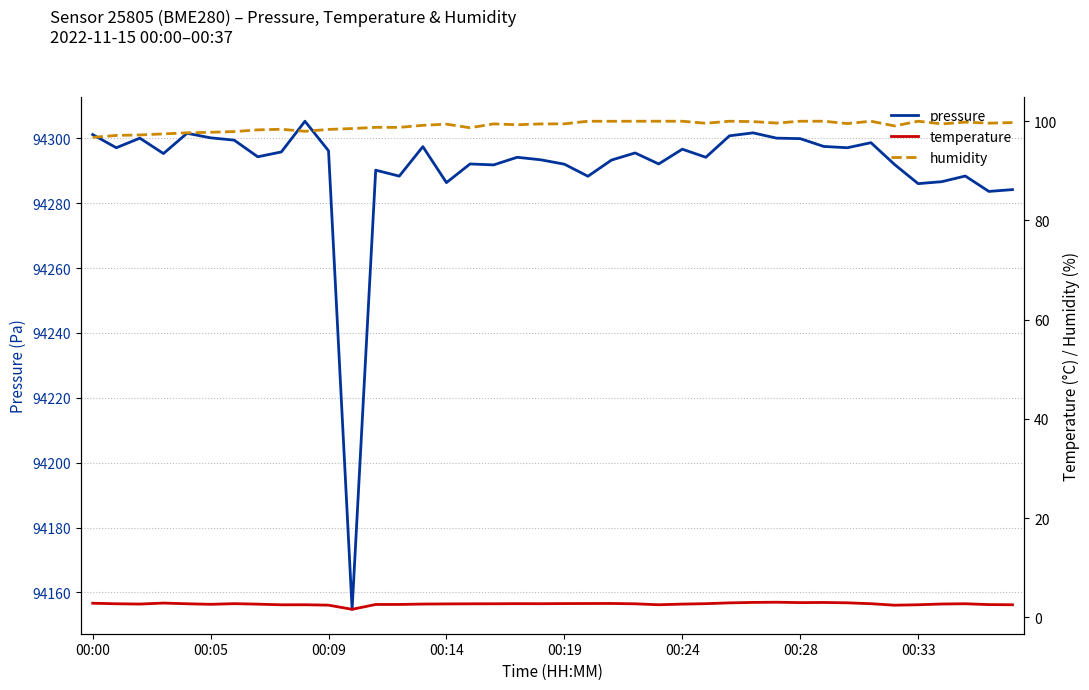

Is the value of temperature at 30 greater than the value of humidity at 11?

No